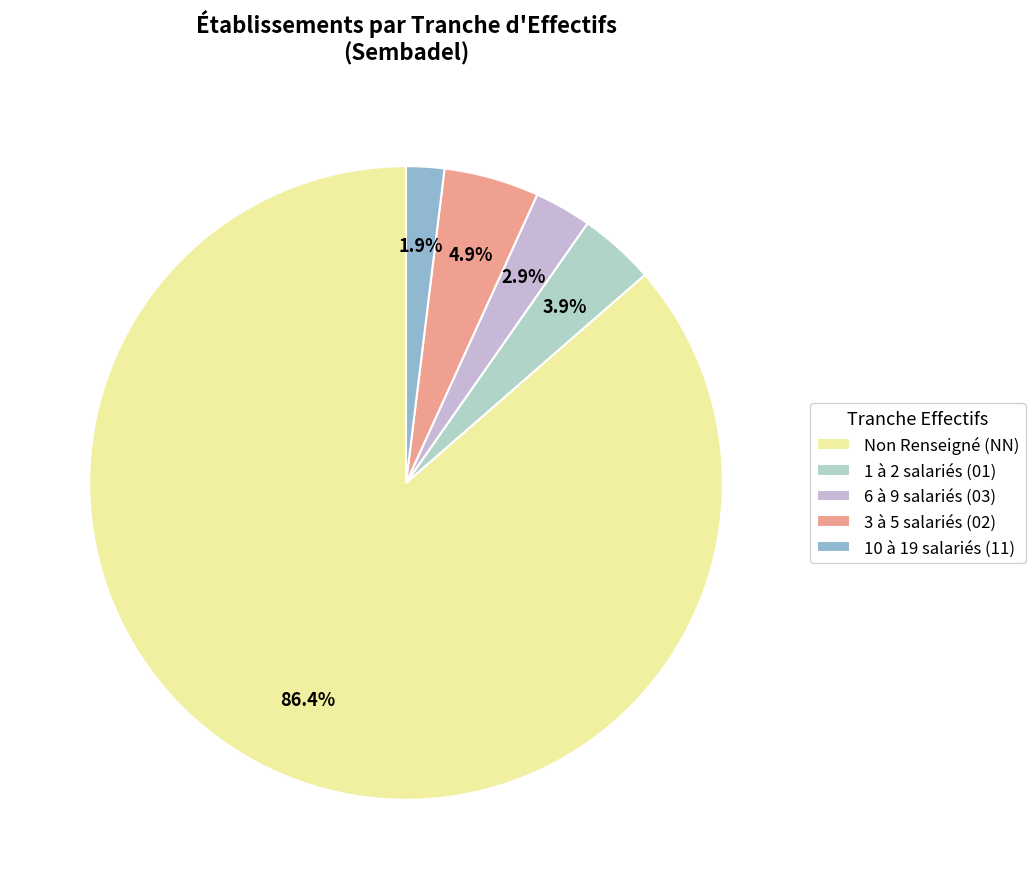

What is the majority slice?

Non Renseigné (NN)